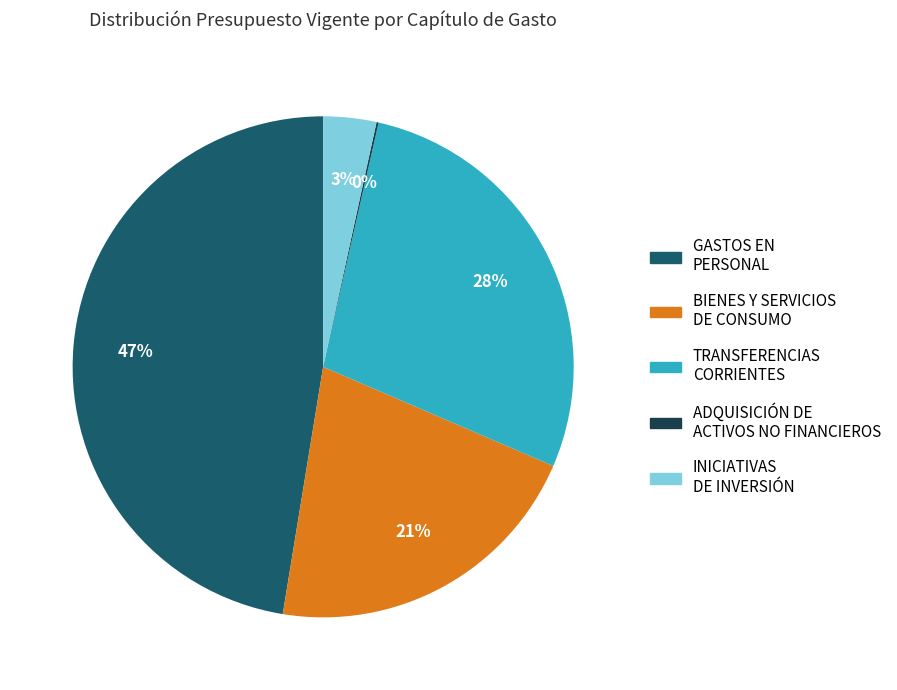

To the nearest percent, what is the difference between the largest and smallest slice percentages?

47%